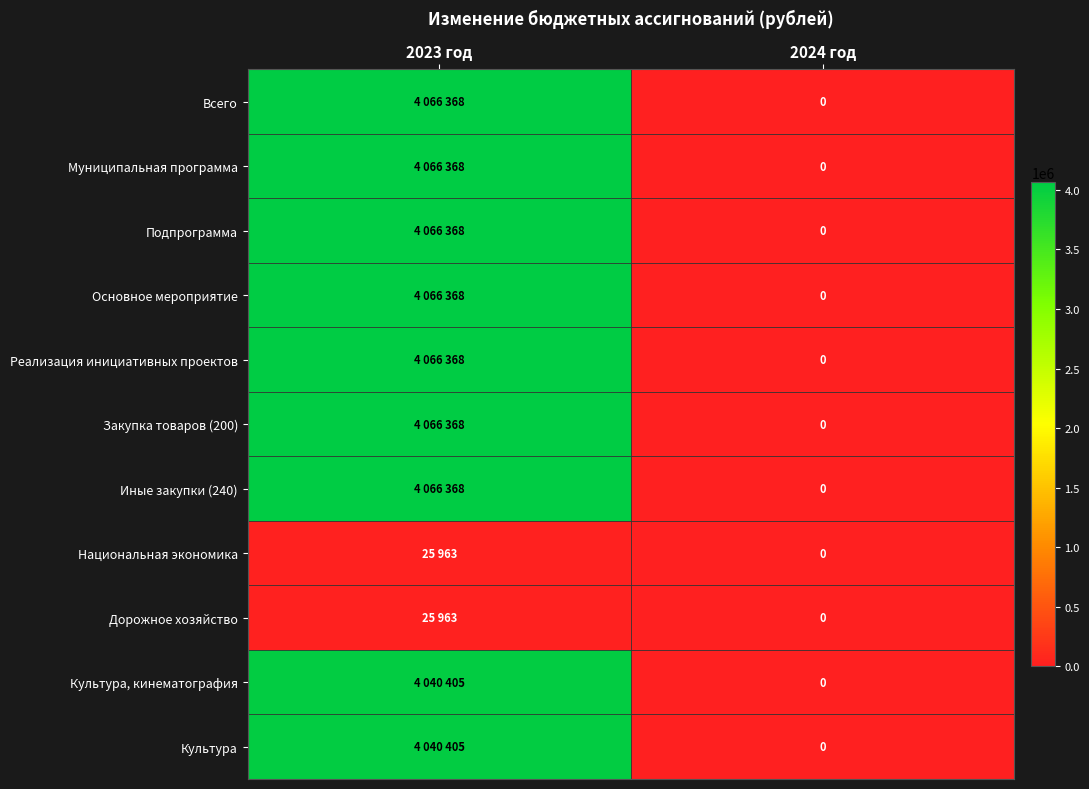

What is the difference between the highest and lowest values at 2023 год?

4040405